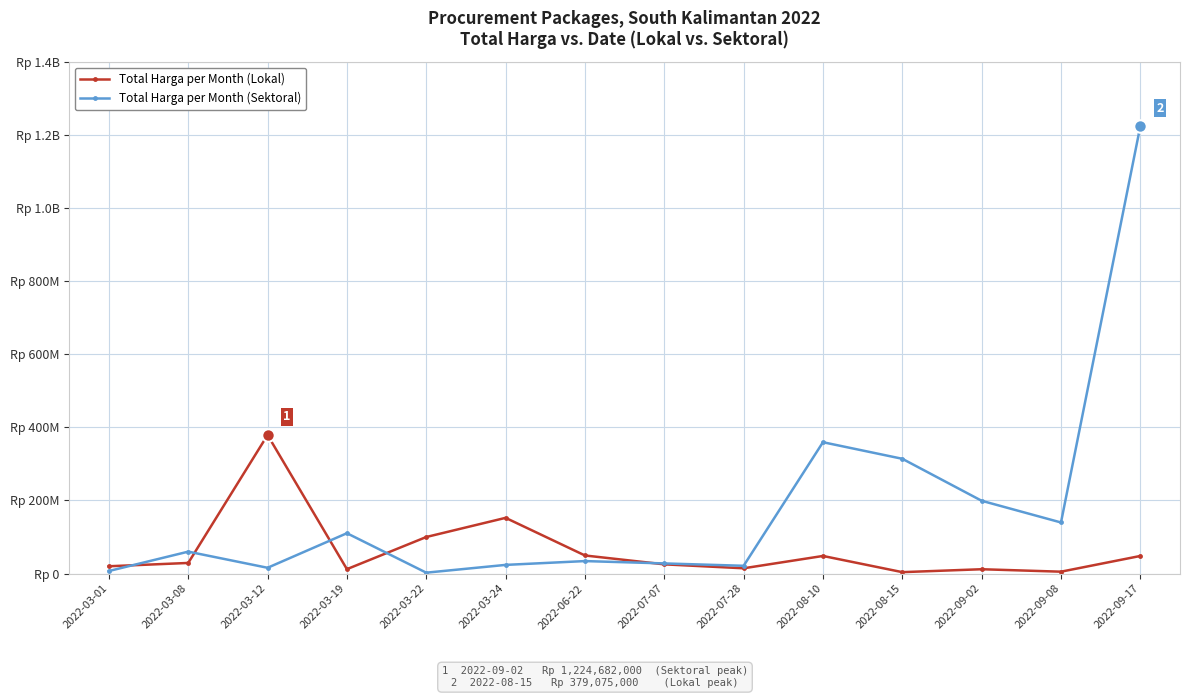

What are all the series names shown in the legend?

Total Harga per Month (Lokal), Total Harga per Month (Sektoral)